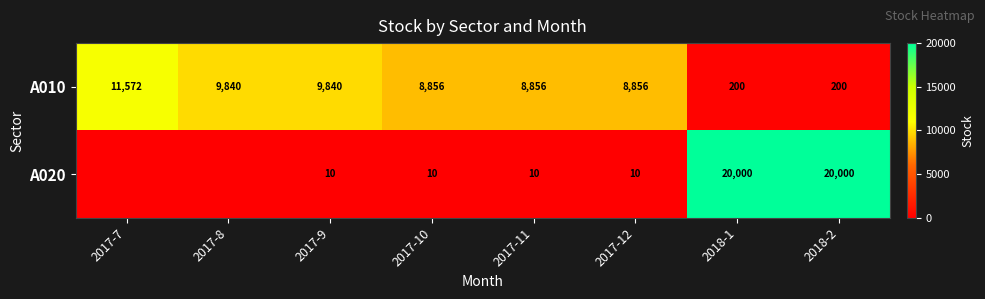

What is the difference between the highest and lowest values at 2017-12?

8846